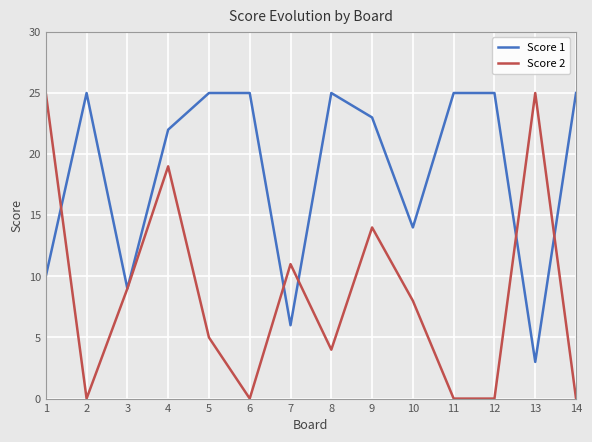

Is the value of Score 2 at 10 greater than the value of Score 1 at 14?

No